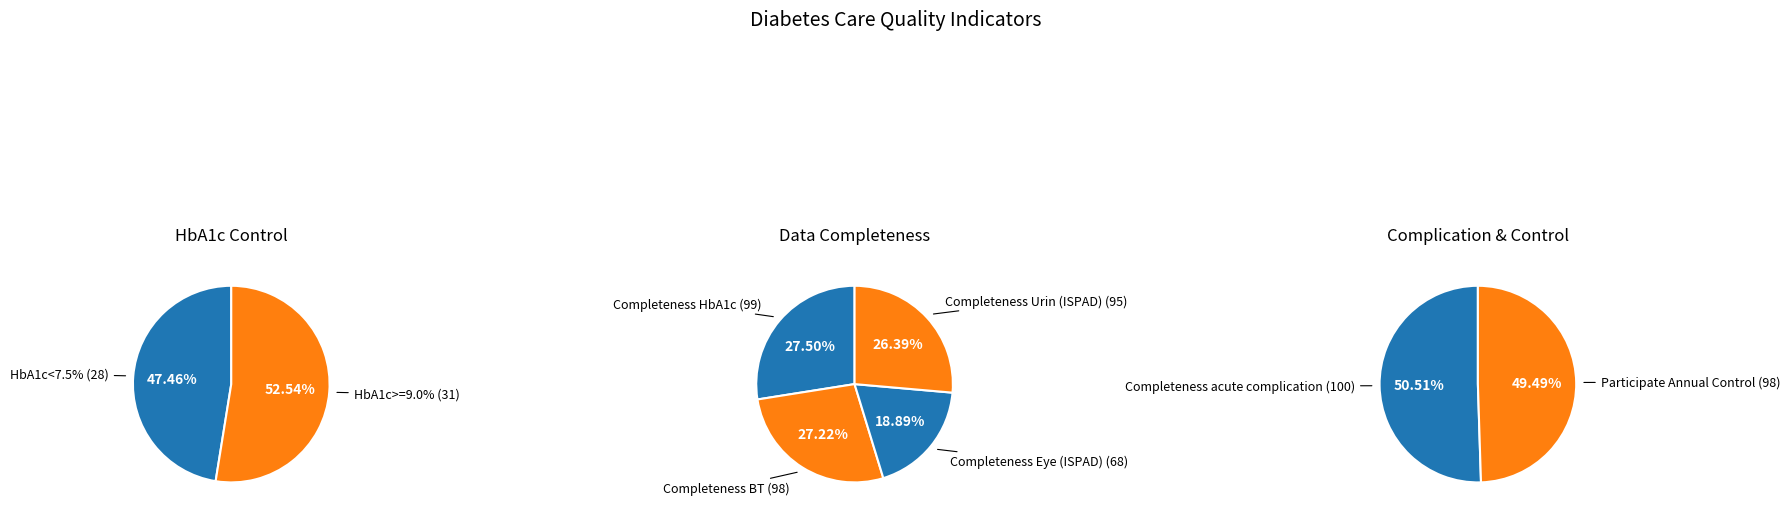

Is it true that Completeness BT is 5% of the pie?

False